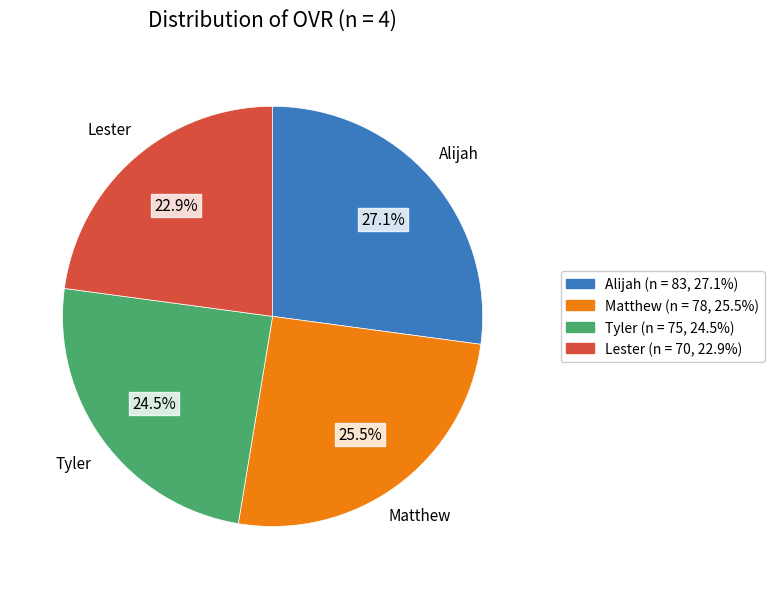

The Alijah slice represents 14% of the pie. True or false?

False